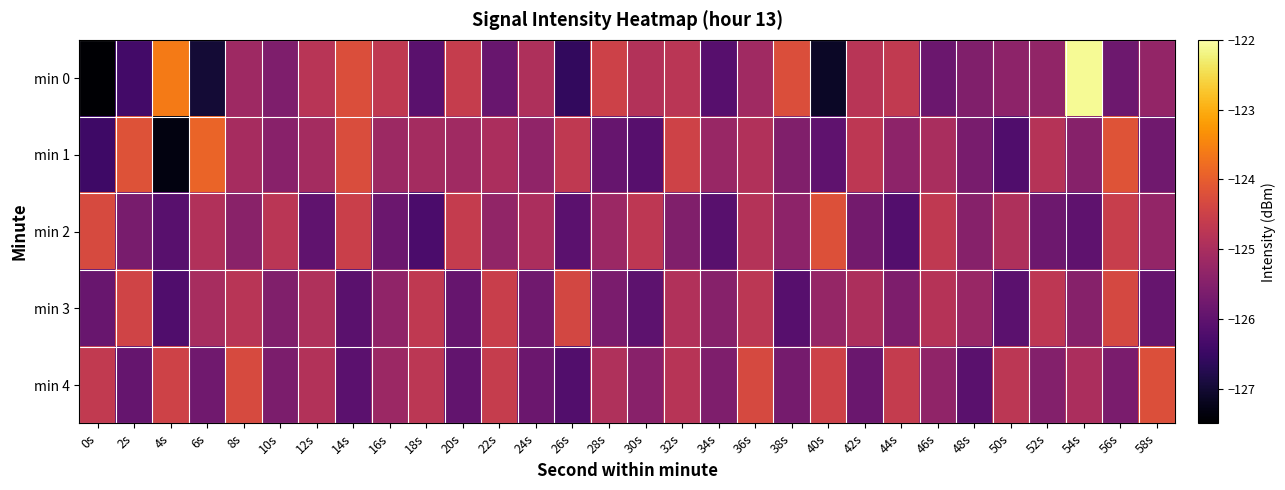

What is the minimum value shown in the chart?

-127.5